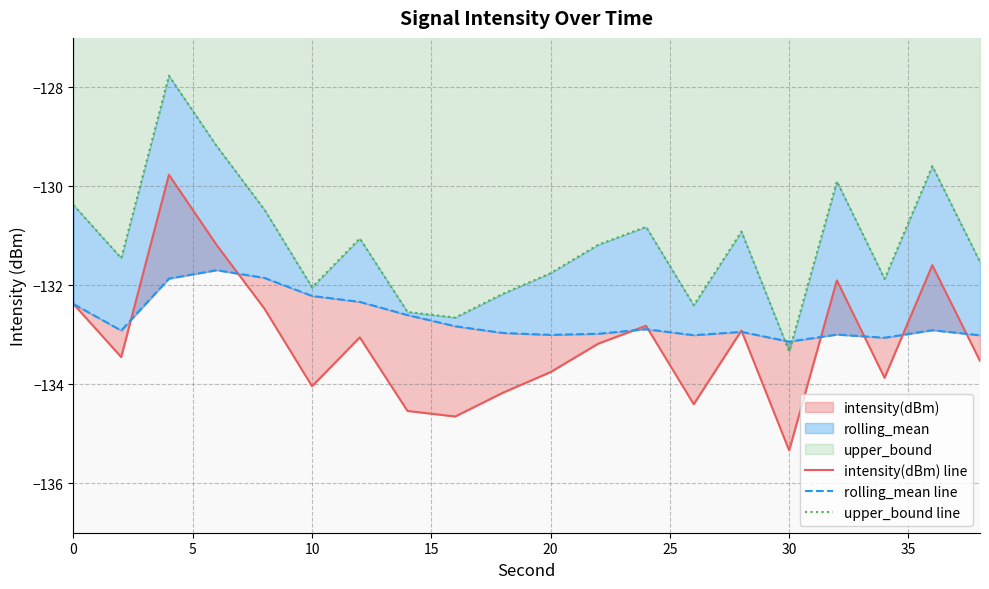

Is the value of intensity(dBm) line at 19 greater than the value of upper_bound line at 15?

No